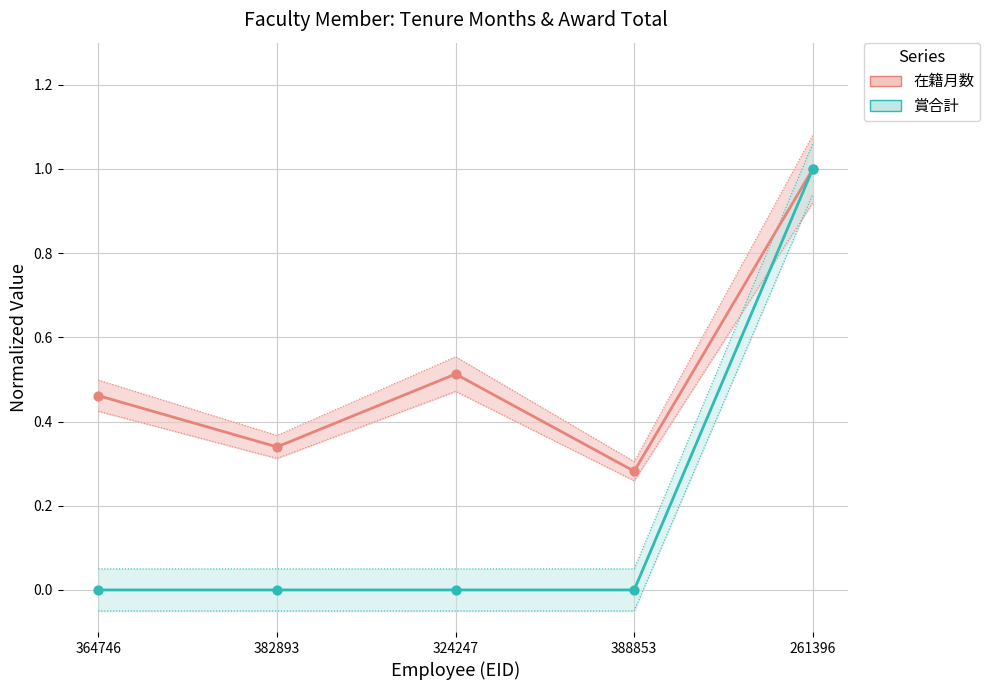

What are all the series names shown in the legend?

在籍月数, 賞合計